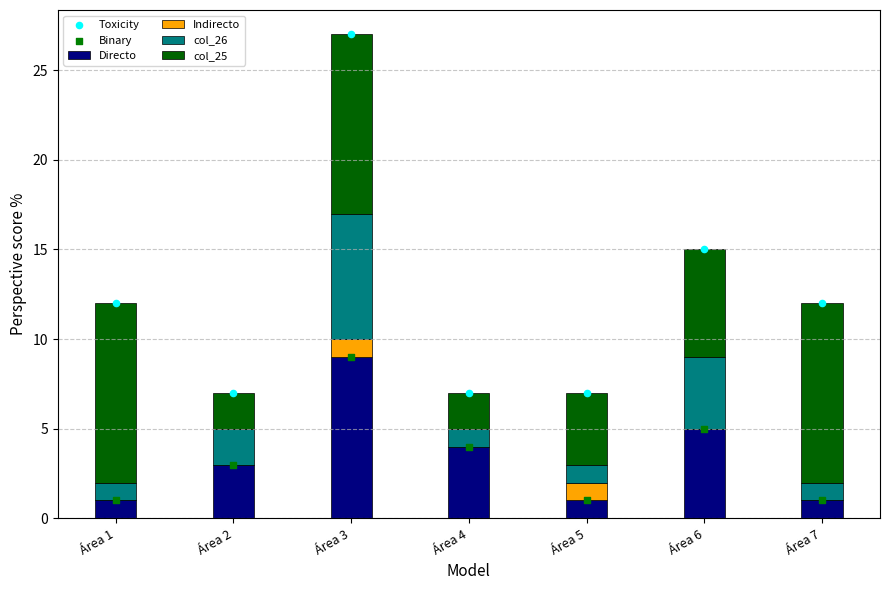

At which category is the sum across all series the highest?

Área 3